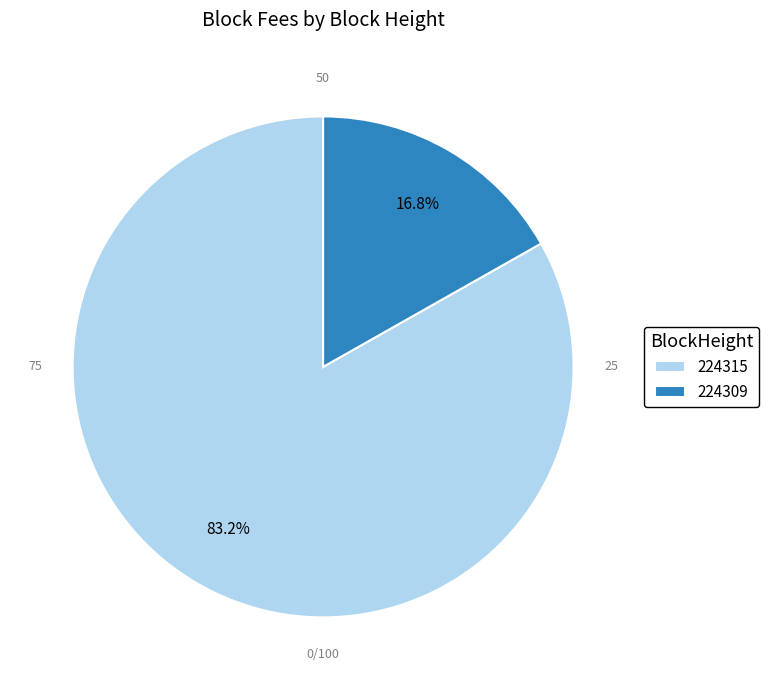

Which category has the biggest portion of the pie?

224315